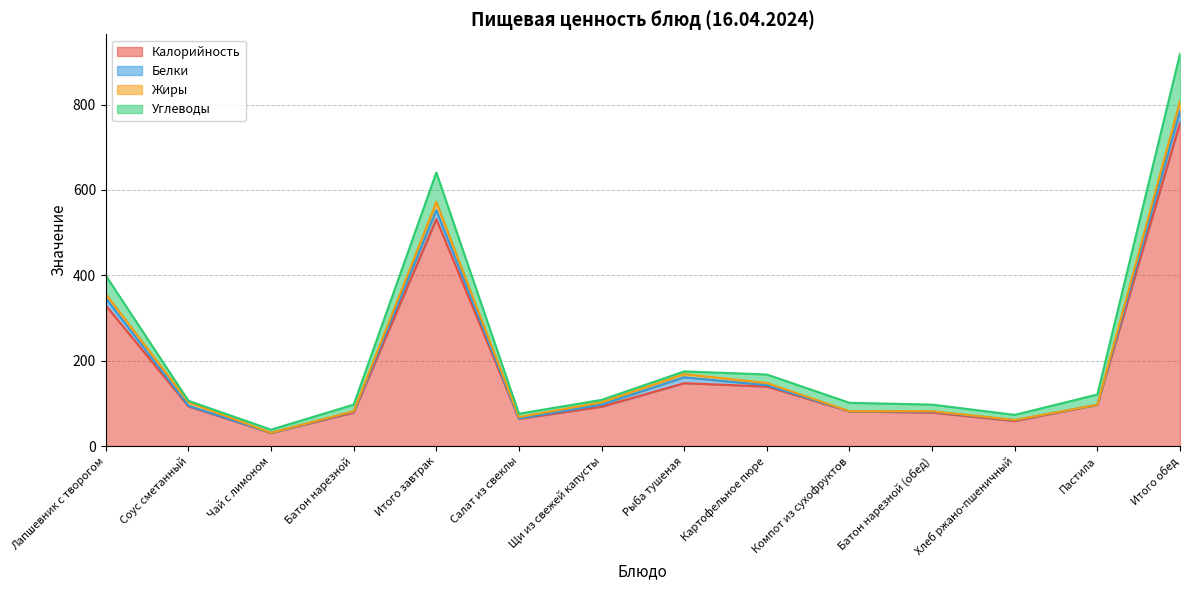

At which label does Калорийность reach its peak?

Итого обед